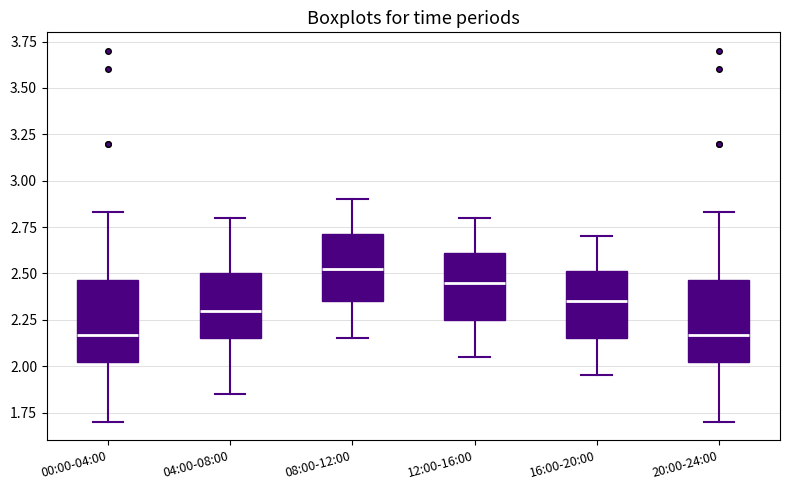

Reading left to right, read every box against the y-axis: the position of its median line, the range the box covers, and the ends of its whiskers. The values are not printed on the chart, so give them approximately, as read against the axis.

00:00-04:00: median 2.15, box 2.00 to 2.45, whiskers 1.70 to 2.85
04:00-08:00: median 2.30, box 2.15 to 2.50, whiskers 1.85 to 2.80
08:00-12:00: median 2.55, box 2.35 to 2.70, whiskers 2.15 to 2.90
12:00-16:00: median 2.45, box 2.25 to 2.60, whiskers 2.05 to 2.80
16:00-20:00: median 2.35, box 2.15 to 2.50, whiskers 1.95 to 2.70
20:00-24:00: median 2.15, box 2.00 to 2.45, whiskers 1.70 to 2.85